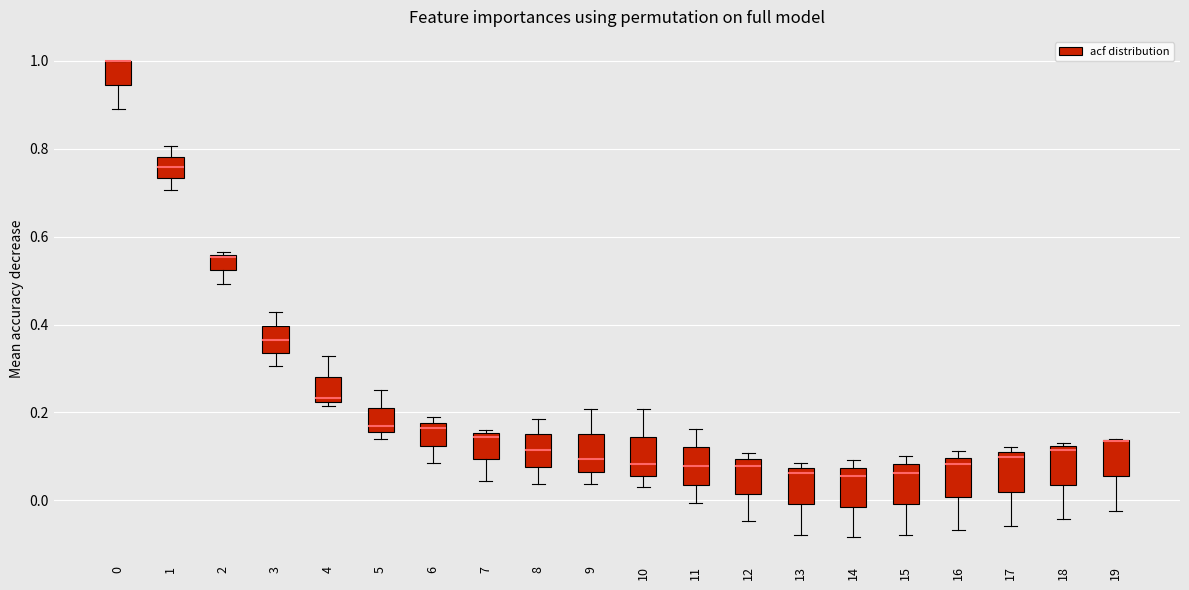

Where does the median line of the box at x = 13 sit on the y-axis? The values are not printed on the chart, so give them approximately, as read against the axis.

0.06